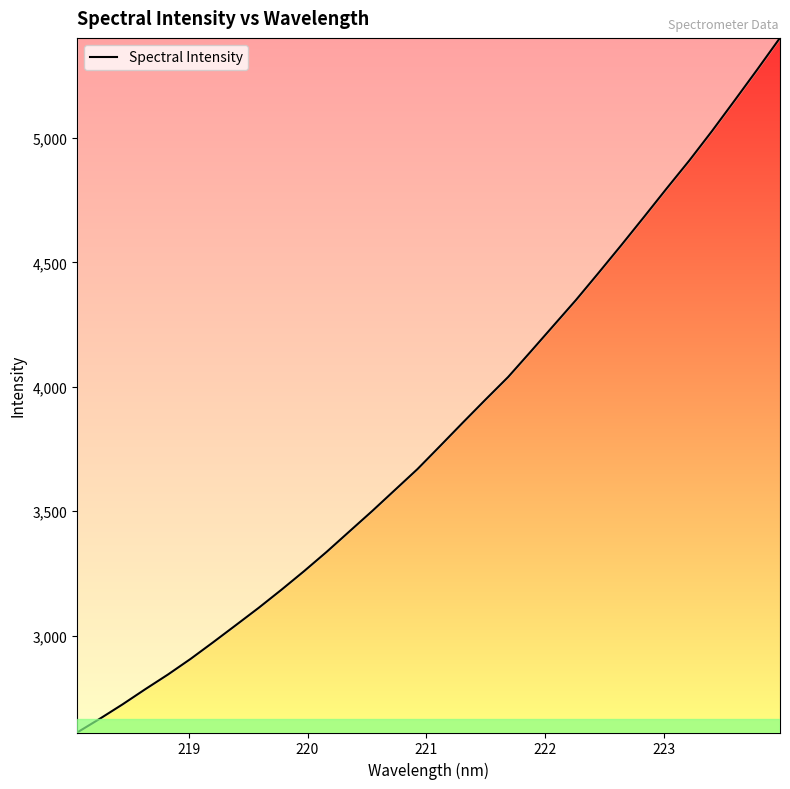

What is the maximum value shown in the chart?

5402.3